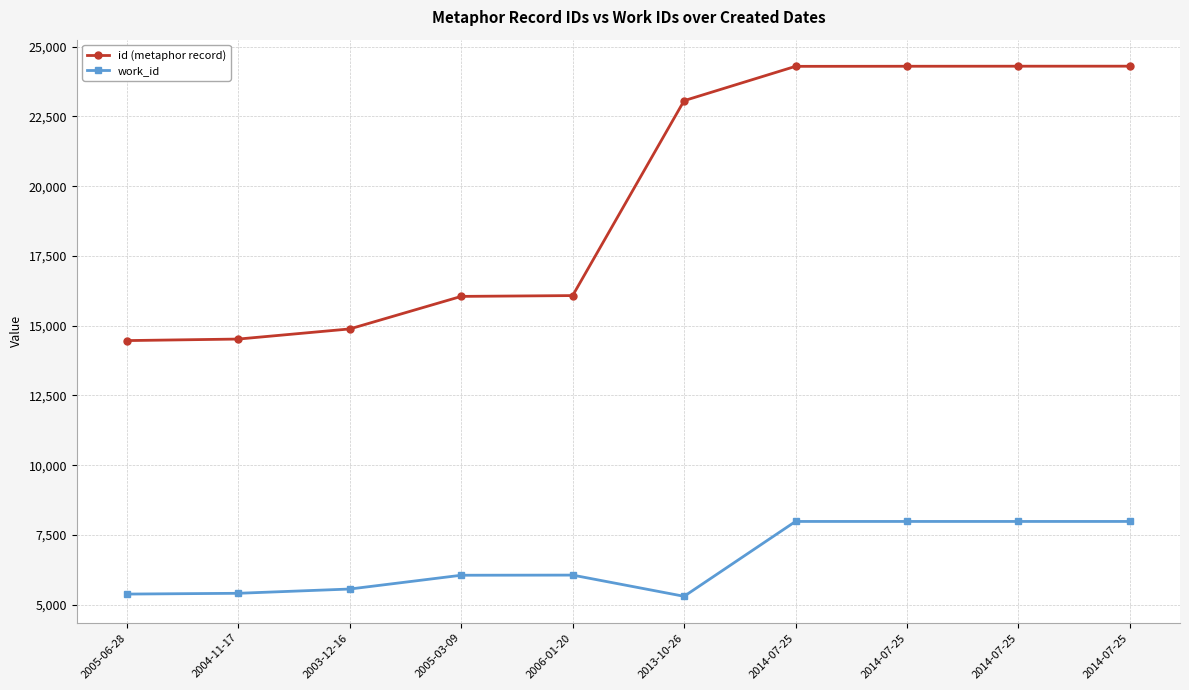

Does the chart have visible grid lines?

Yes